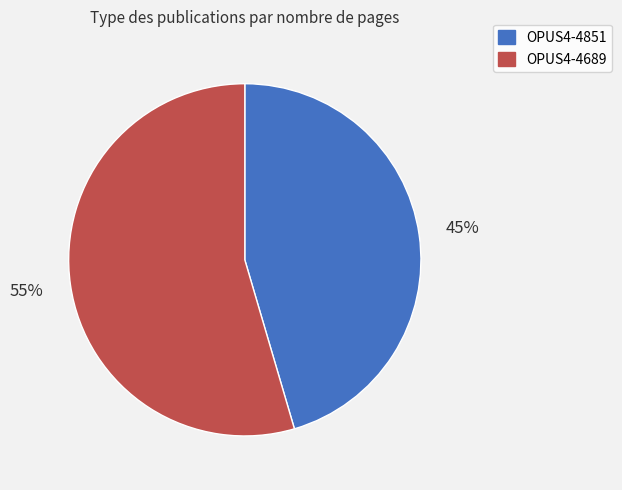

Which slice is the largest?

OPUS4-4689